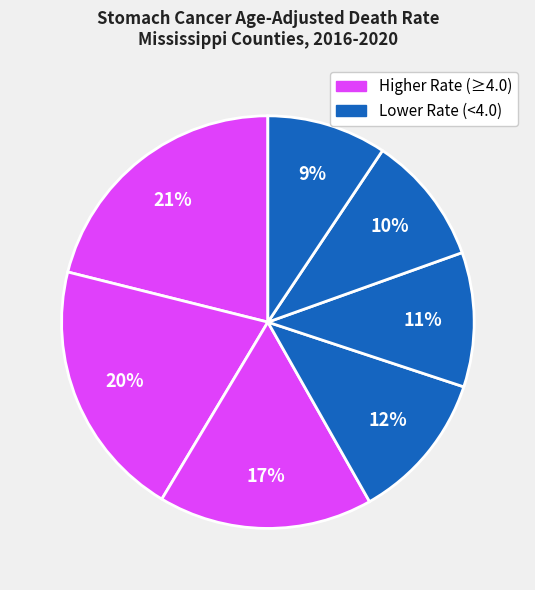

Count the number of slices in the pie.

7